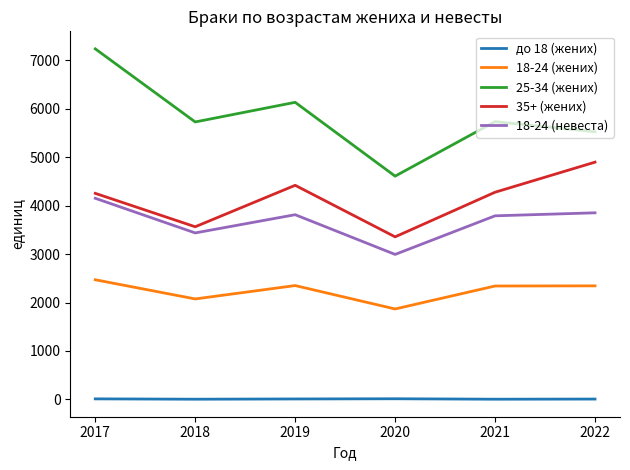

How many values in the 25-34 (жених) series are below 5734?

3